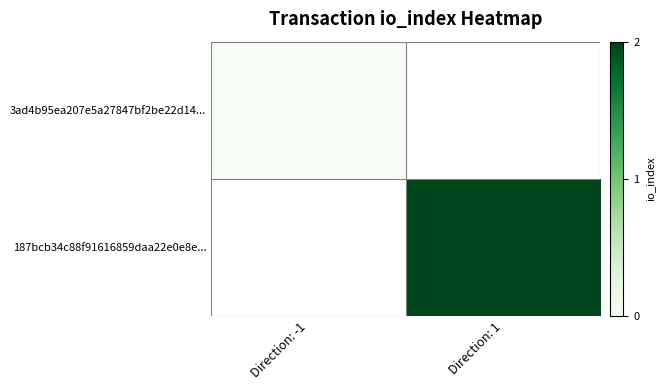

At how many categories does at least one series exceed 0?

1